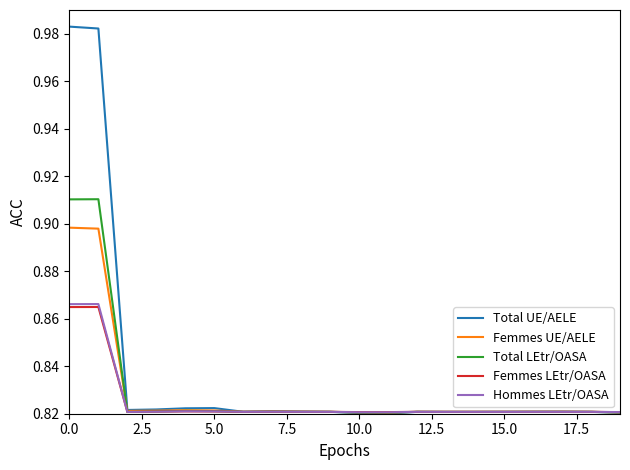

Which series has the largest range (max minus min)?

Total UE/AELE